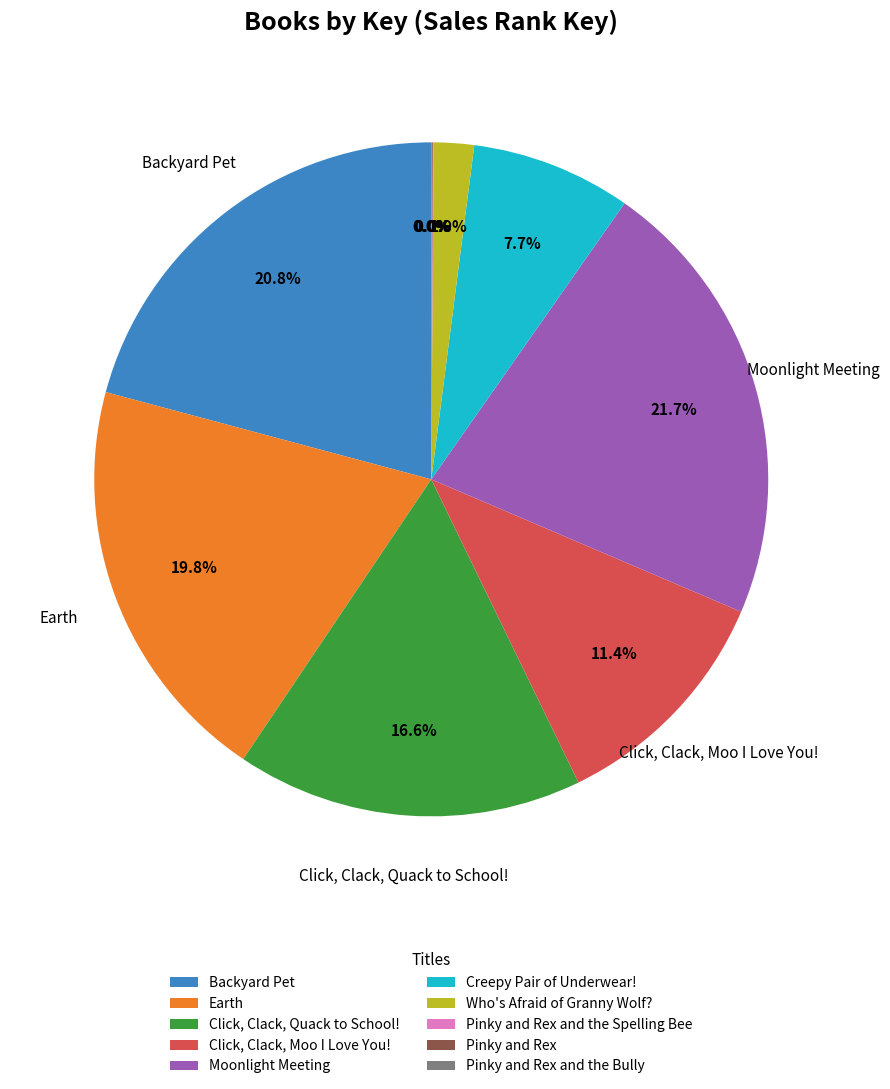

Is it true that Click, Clack, Quack to School! is 17% of the pie?

True